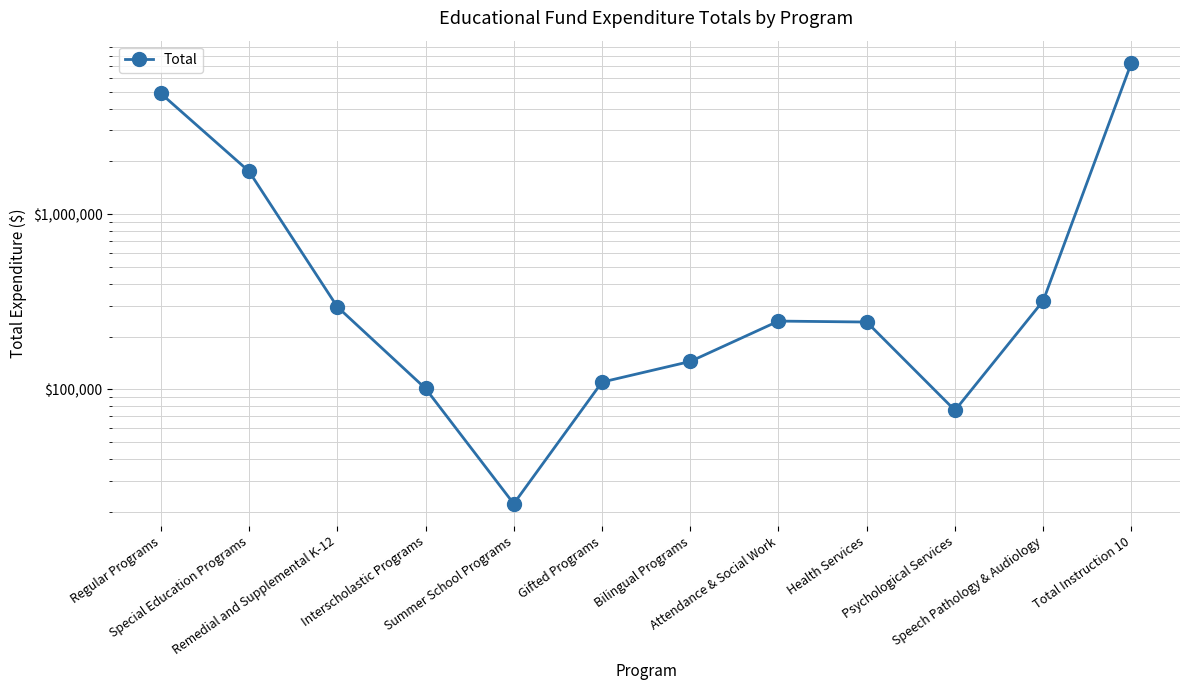

What is the difference between the maximum and second lowest values?

7230329